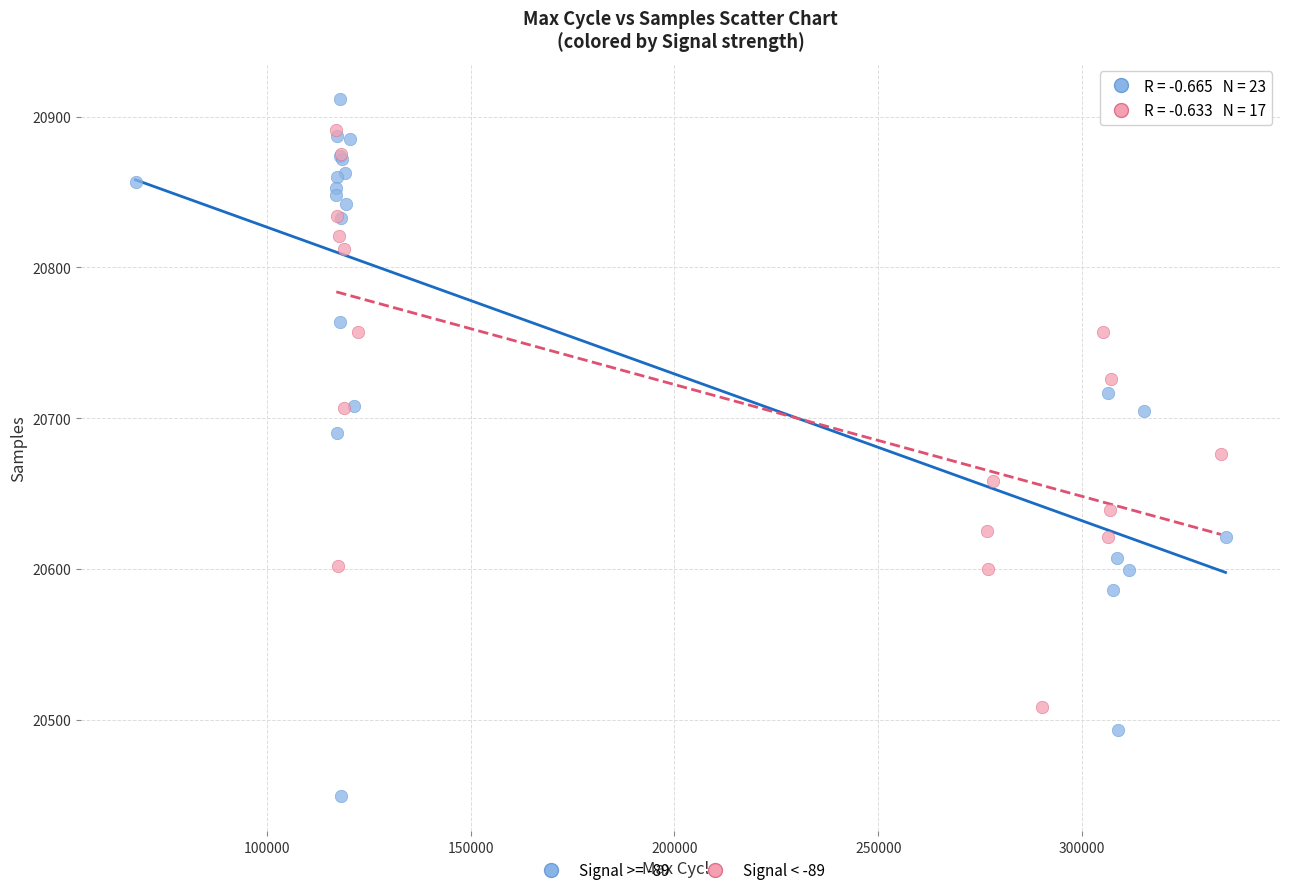

Which series contains the highest Y value?

Signal >= -89